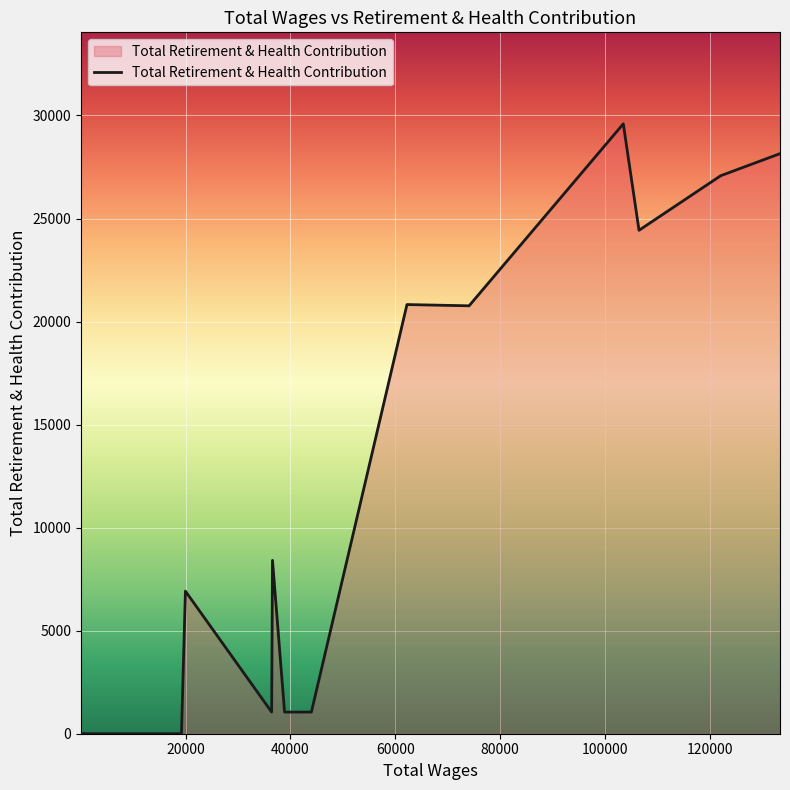

What is the difference between the maximum and minimum values?

29595